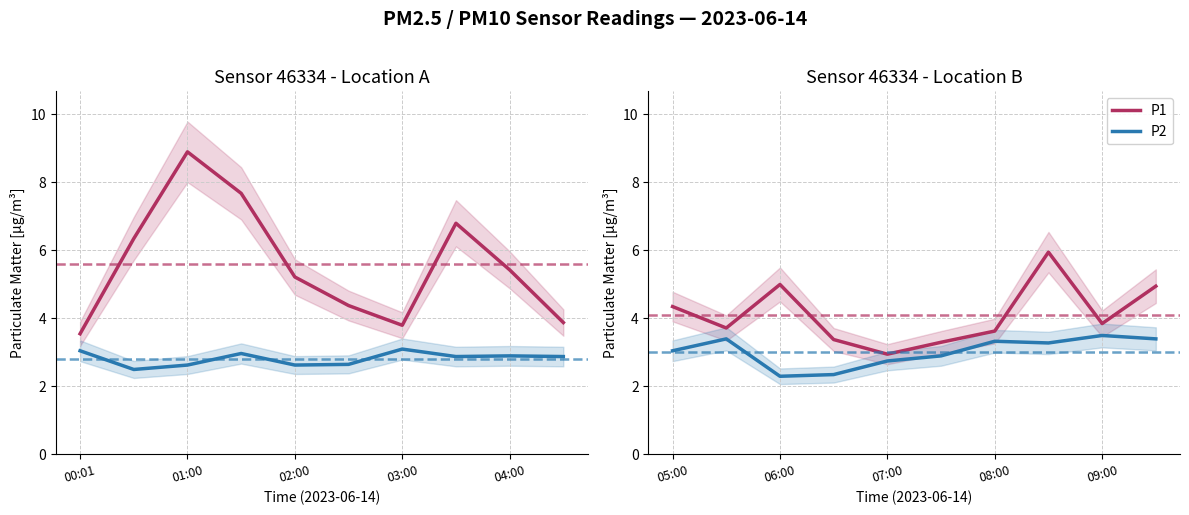

The P2 series shows 3.5 at 09:00. True or false?

True